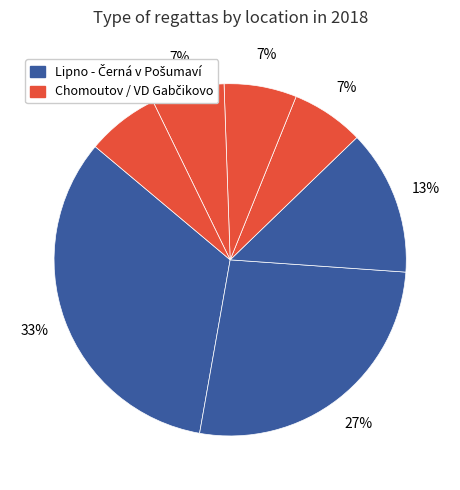

Count the number of slices in the pie.

7